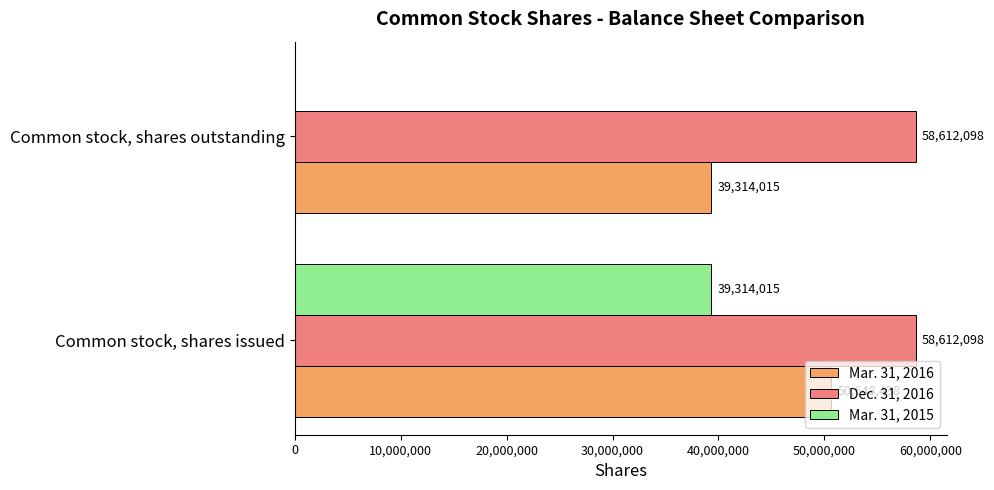

What is the sum of all Mar. 31, 2015 values?

39314015